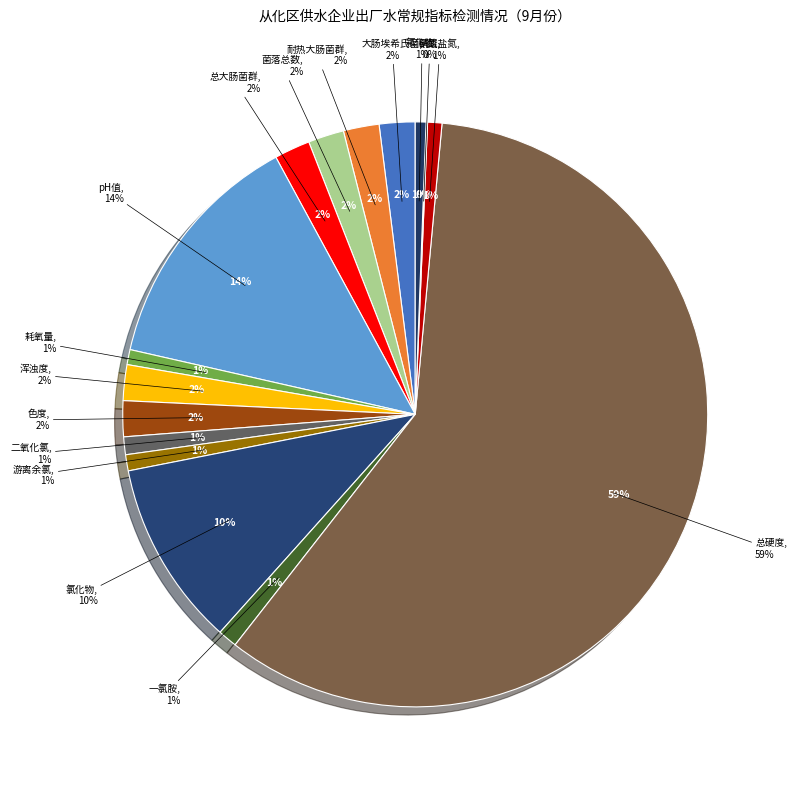

To the nearest percent, what percentage of the pie is 耗氧量?

1%